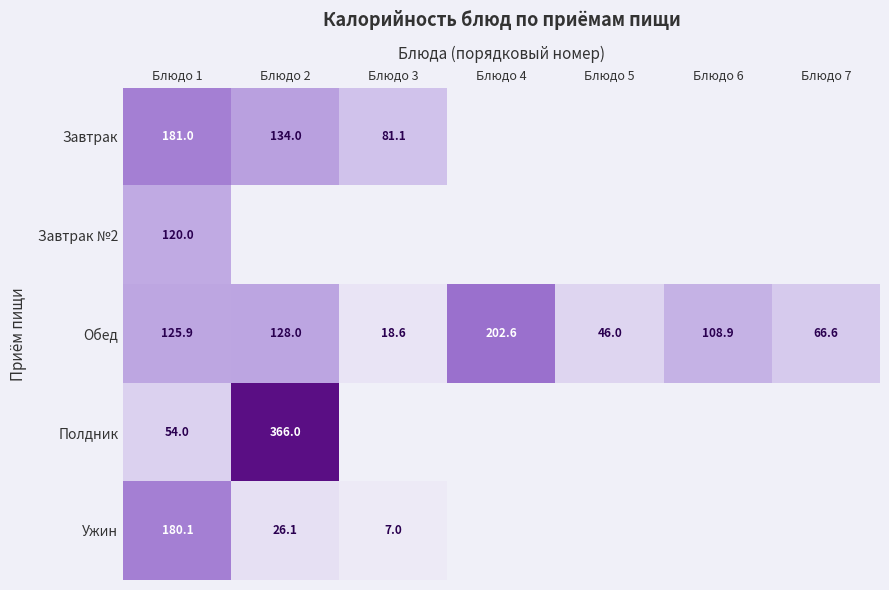

How many categories are shown in the chart?

7